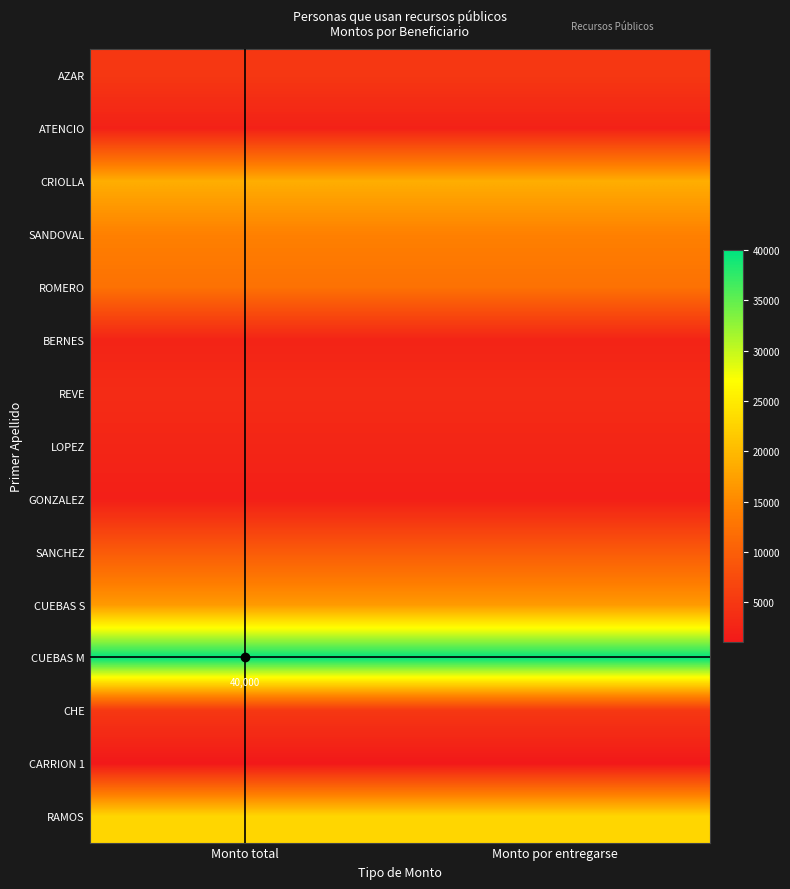

Which series has the largest total across all categories?

CUEBAS M